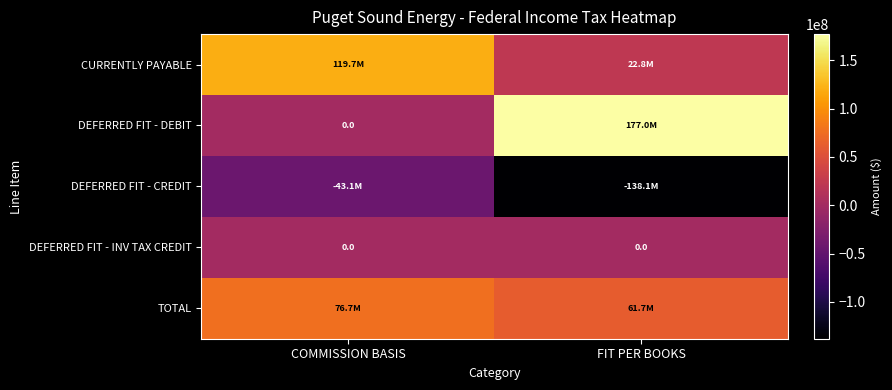

Rank the categories by DEFERRED FIT - CREDIT value from highest to lowest.

COMMISSION BASIS, FIT PER BOOKS